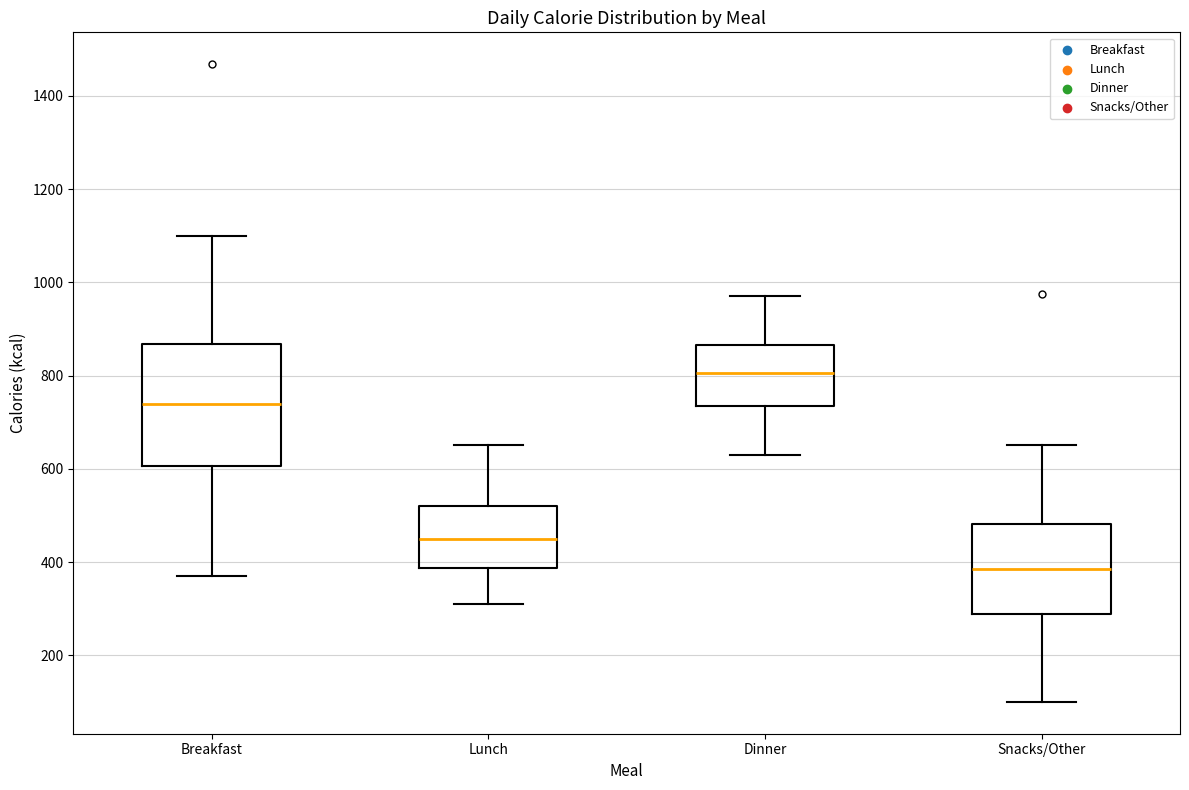

Which box's median line is the highest?

Dinner